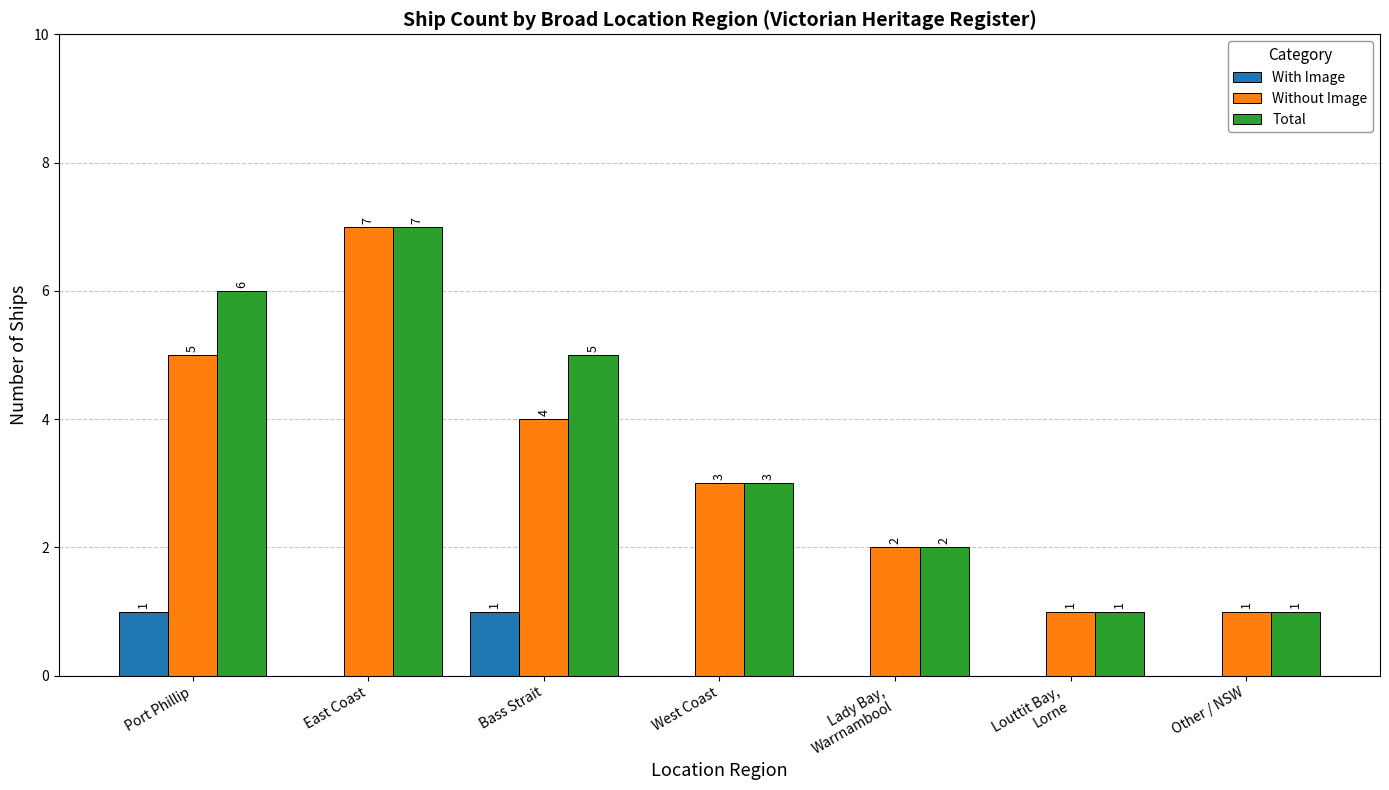

What is the maximum value for Without Image?

7